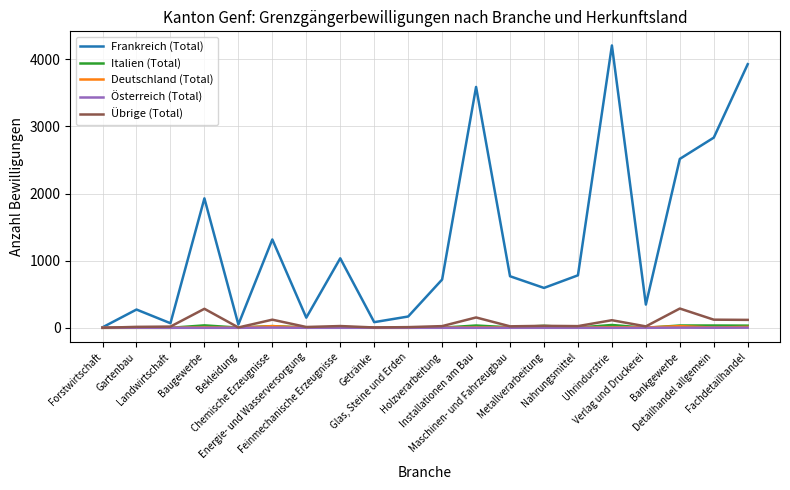

What is the average value of the Übrige (Total) series?

70